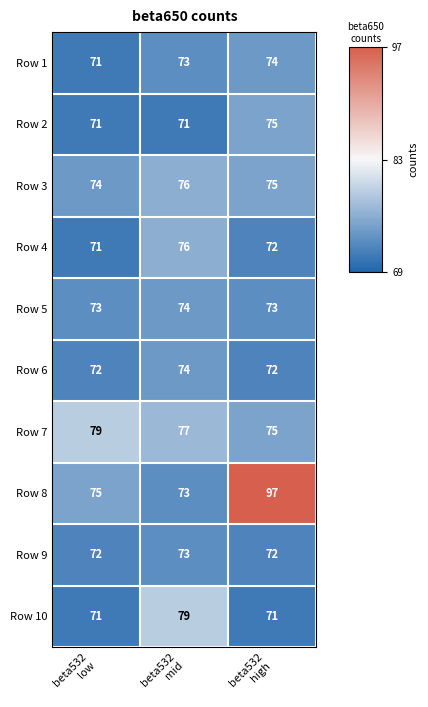

What is the sum of all Row 2 values?

217